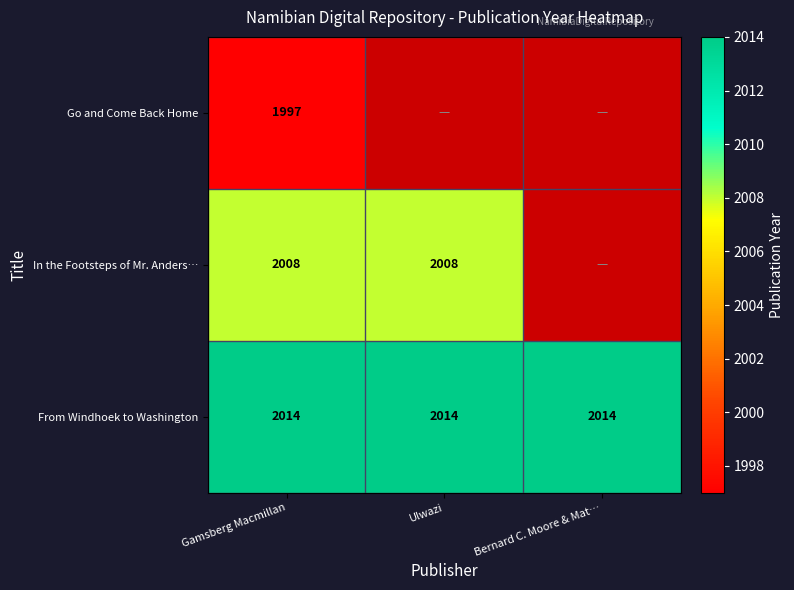

Is the value of From Windhoek to Washington at Bernard C. Moore & Mat… greater than the value of In the Footsteps of Mr. Anders… at Ulwazi?

Yes